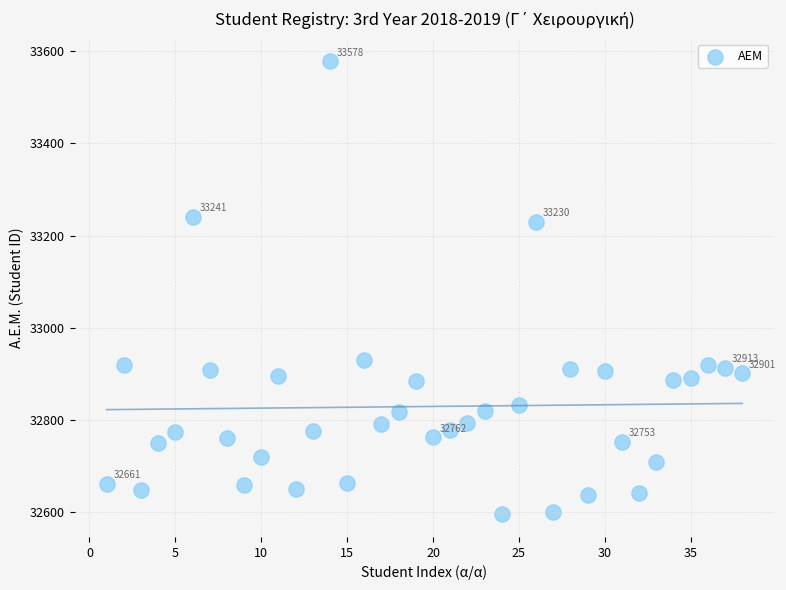

What is the range of Y values (max minus min)?

983